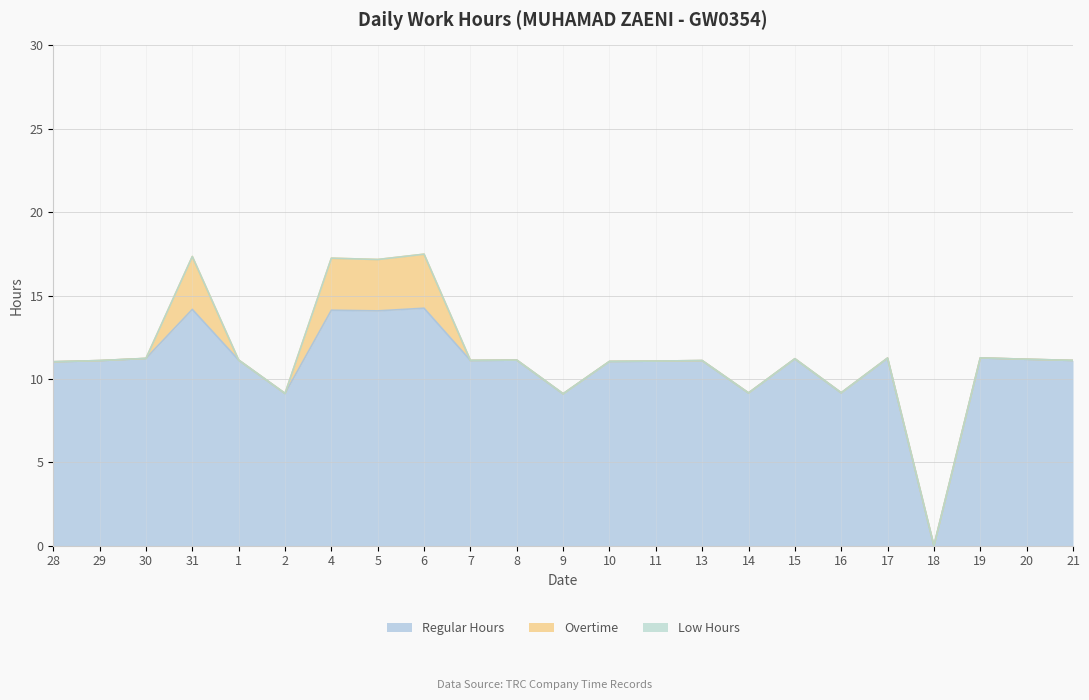

True or false: Overtime and Regular Hours intersect in this chart.

False